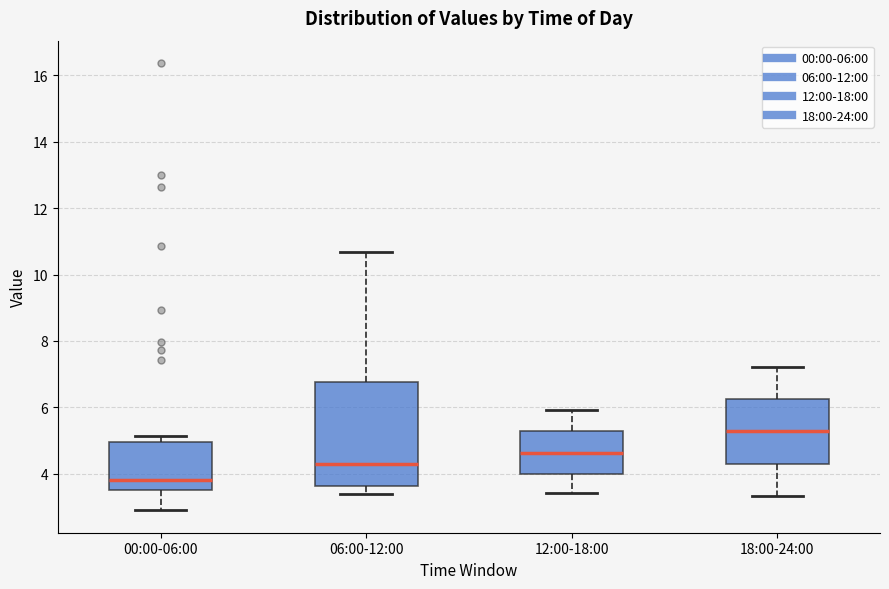

Where is the upper edge of the box for 00:00-06:00 on the y-axis? The values are not printed on the chart, so give them approximately, as read against the axis.

5.0